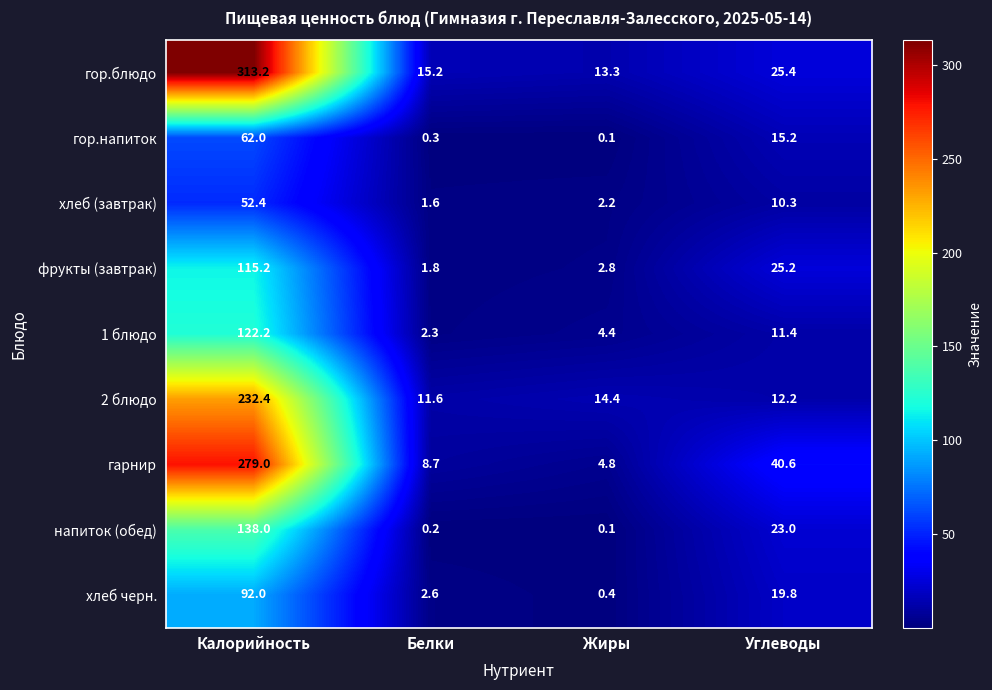

Which category has the highest value in the гарнир series?

Калорийность